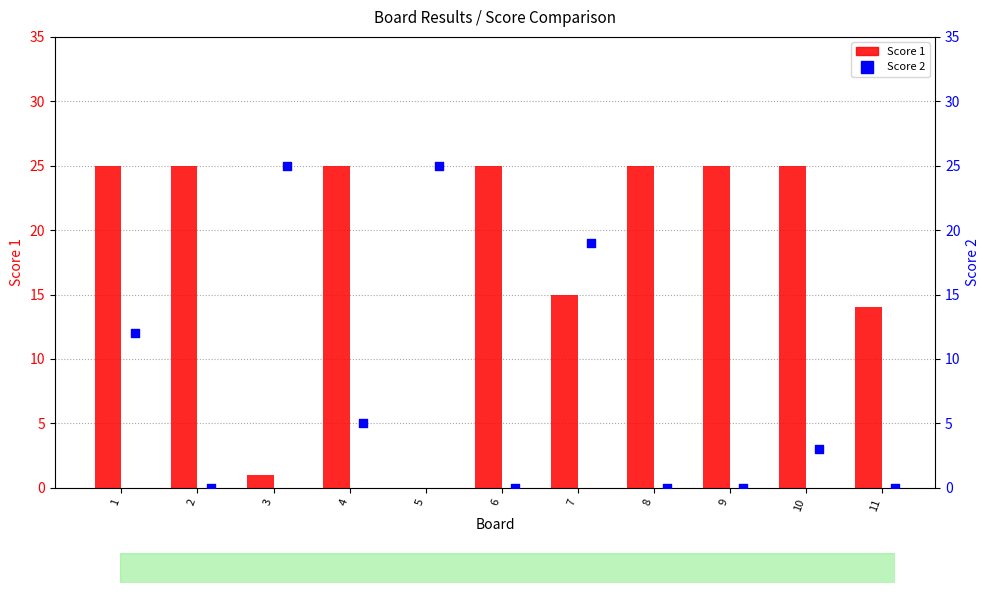

What is the total value across all series at 3?

26